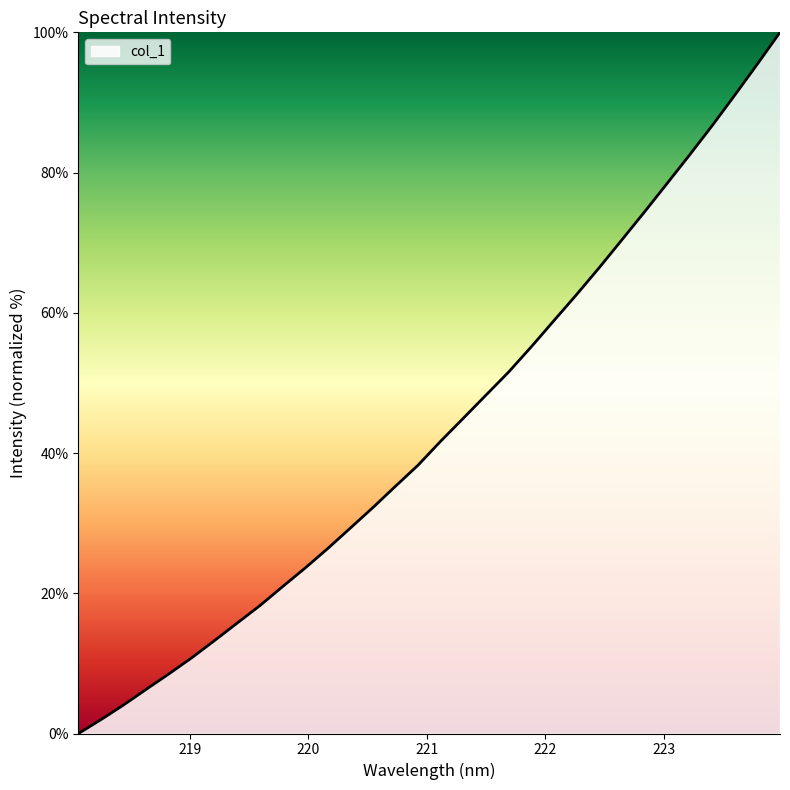

What is the maximum value shown in the chart?

100.0